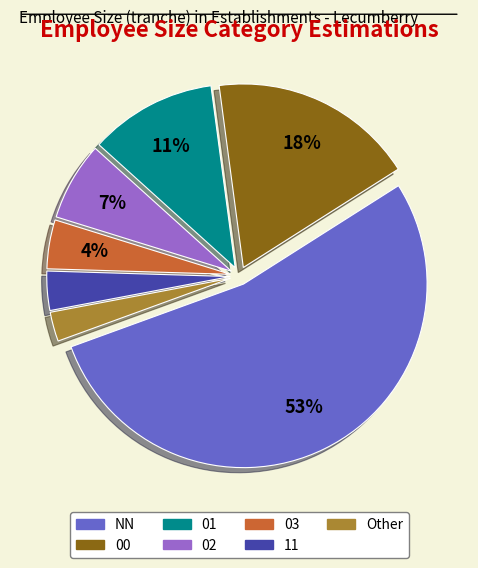

To the nearest percent, what is the difference between the largest and smallest slice percentages?

51%